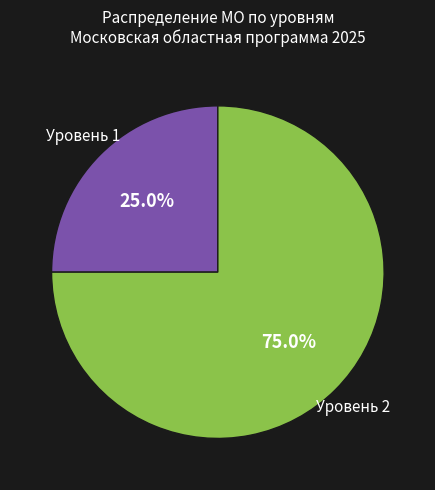

To the nearest percent, what is the difference between the largest and smallest slice percentages?

50%